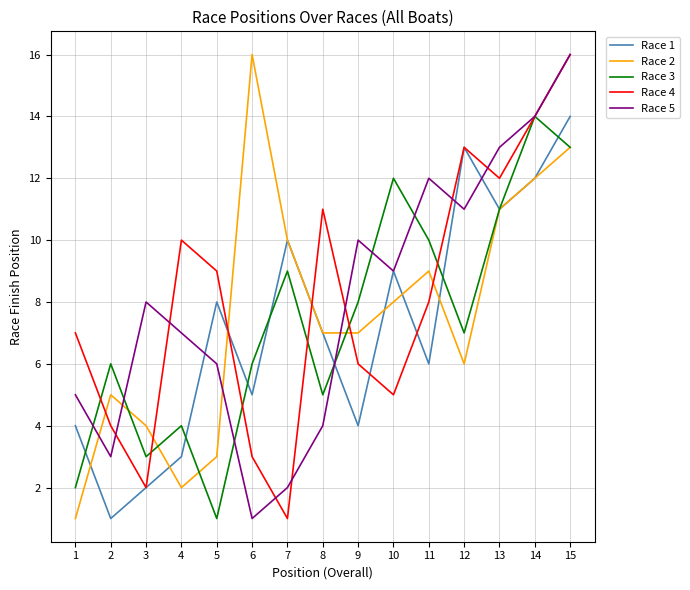

Which series changed the most between 5 and 13?

Race 3